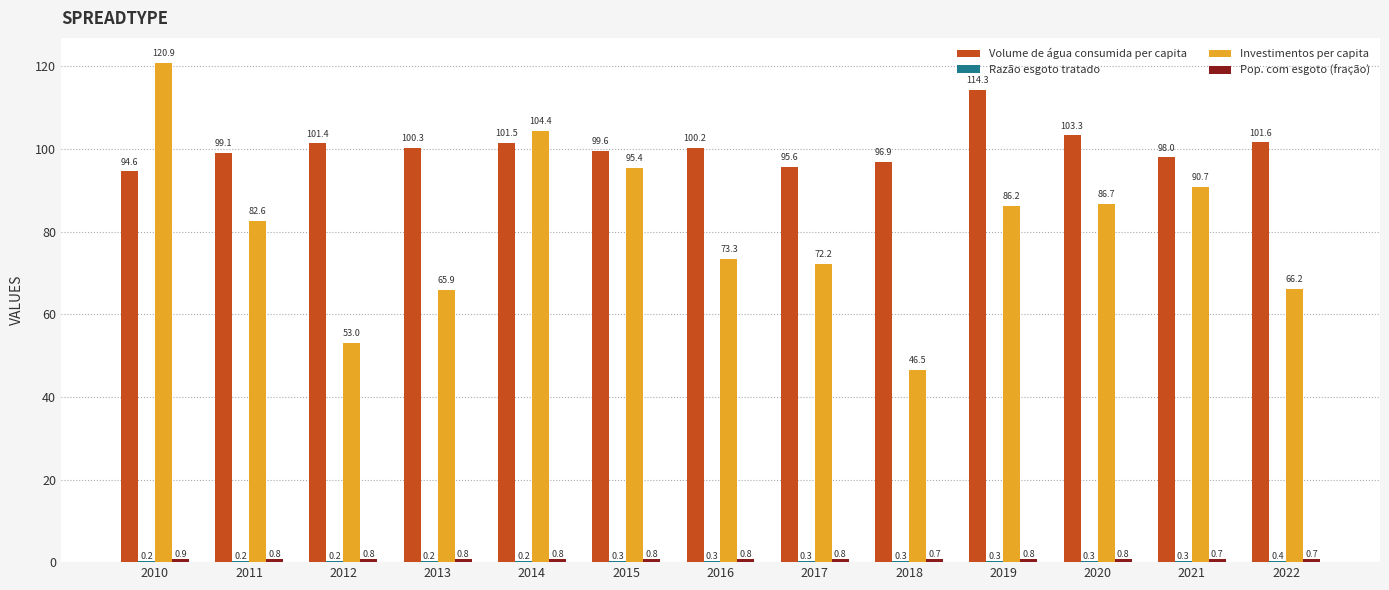

How many categories are shown in the chart?

13